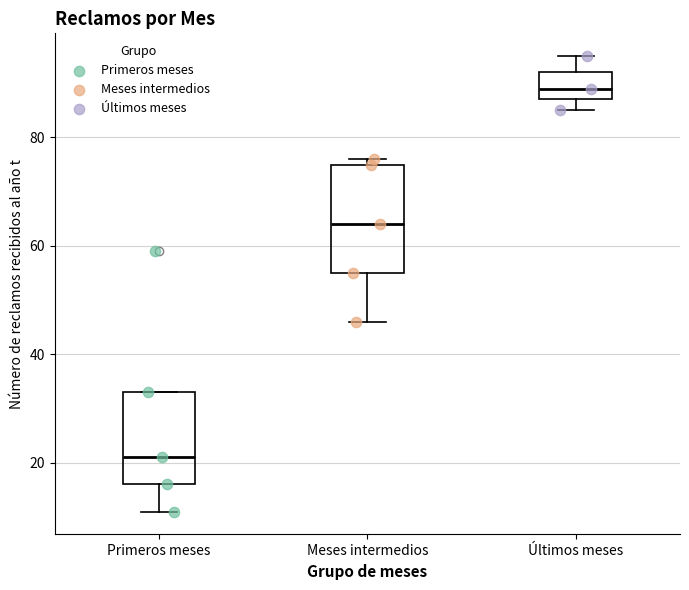

Which box has the lowest median line?

Primeros meses